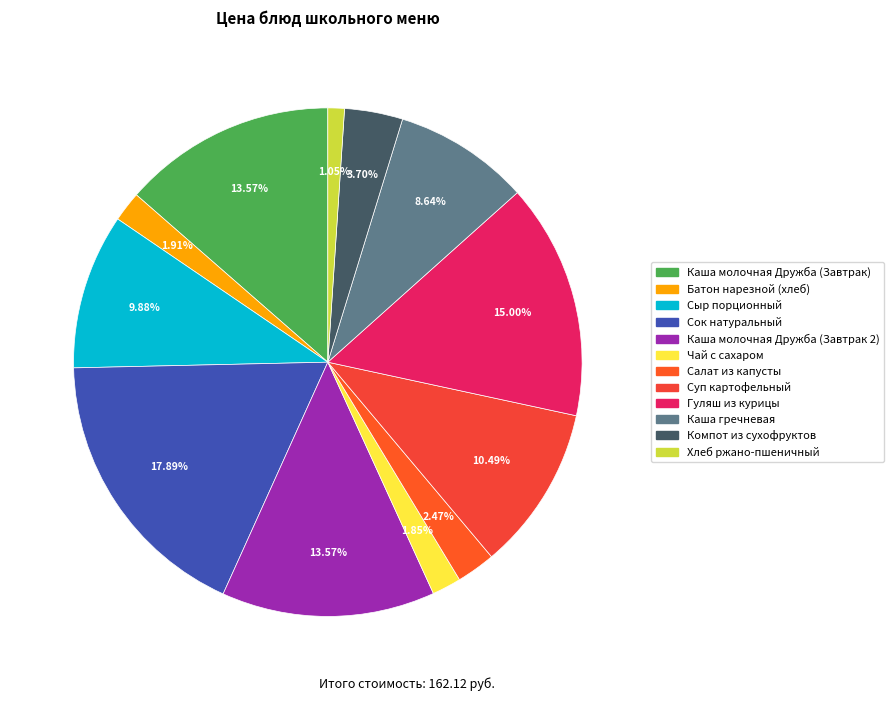

Which slice is the smallest?

Хлеб ржано-пшеничный